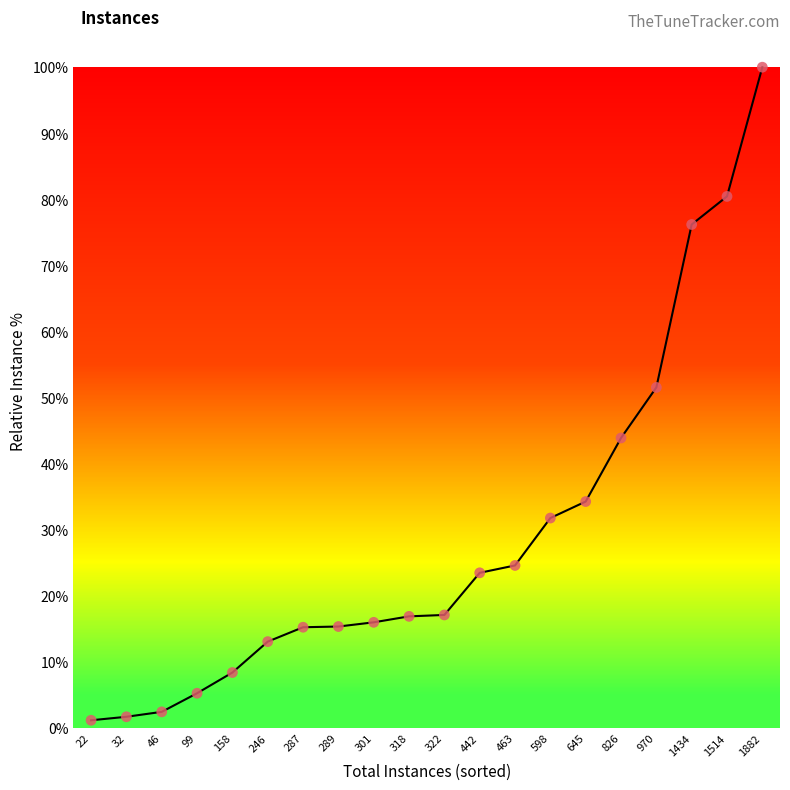

What is the change in value from 287 to 322?

+1.9